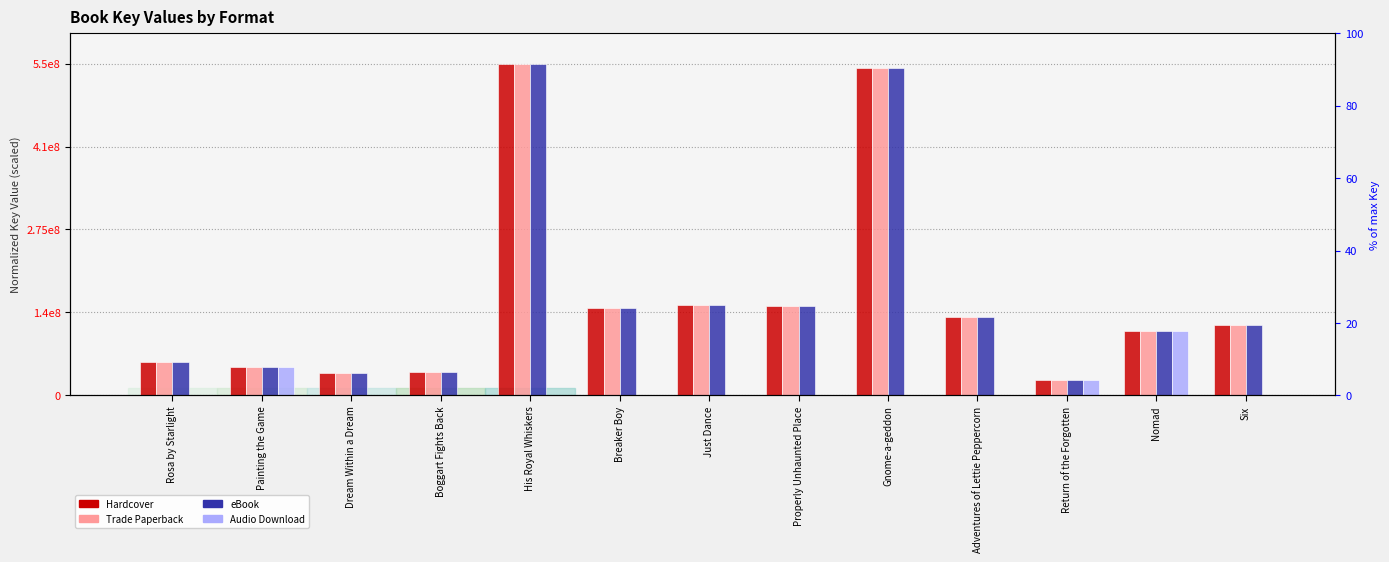

At which category is the sum across all series the highest?

His Royal Whiskers